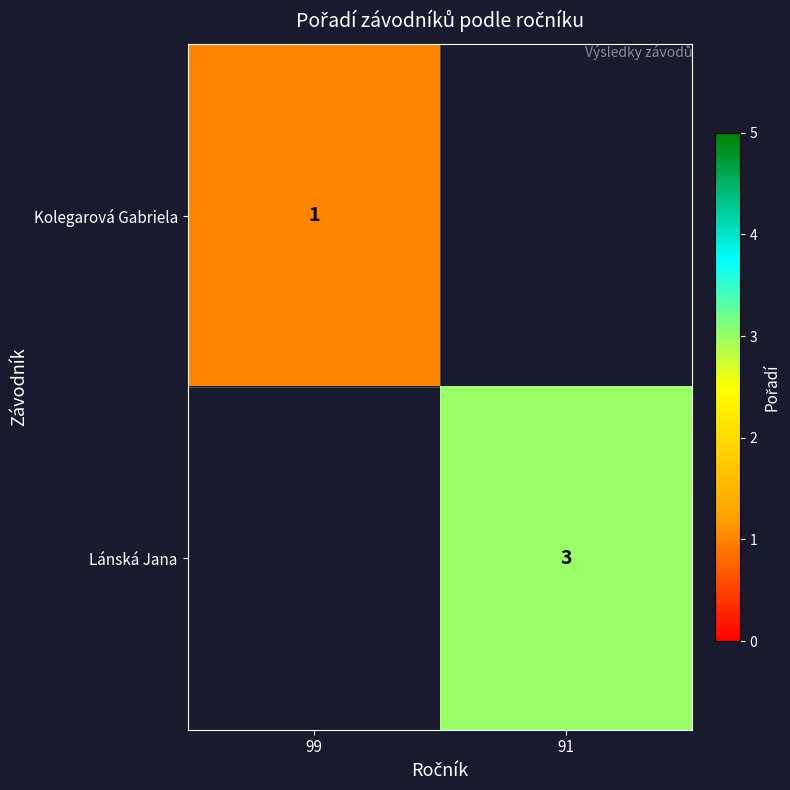

The Kolegarová Gabriela series shows 2 at 99. True or false?

False